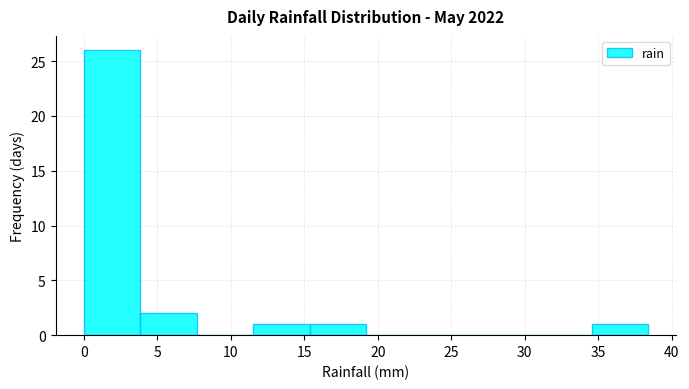

How tall is the bar that spans 11.5 to 15.5 on the x-axis? Neither the bar edges nor the heights are printed on the chart, so give them approximately, as read against the axes.

1